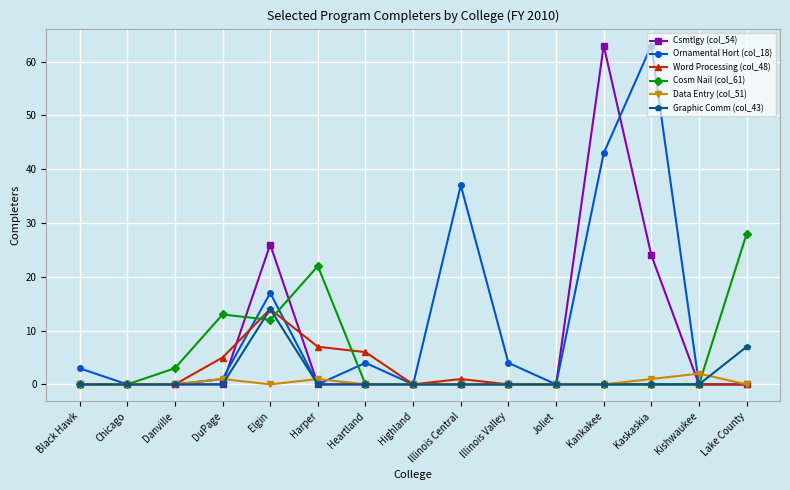

What is the sum of the Ornamental Hort (col_18) values at Chicago and Kankakee?

43